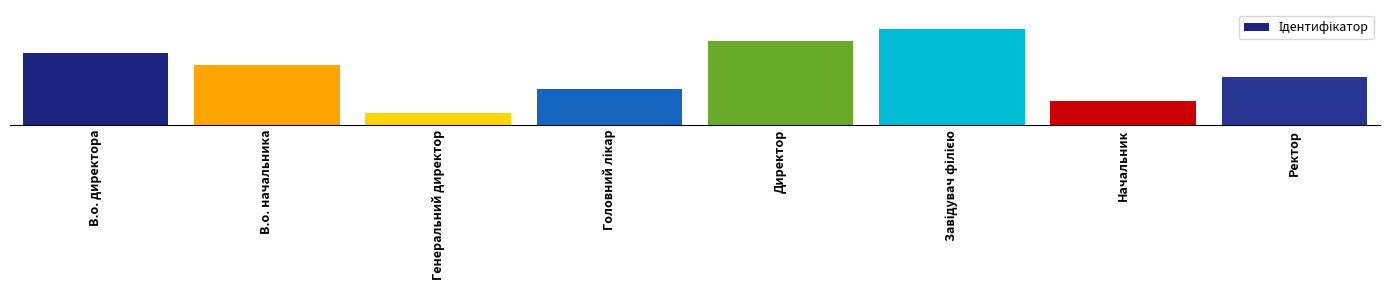

At which label is the value closest to 4?

Ректор